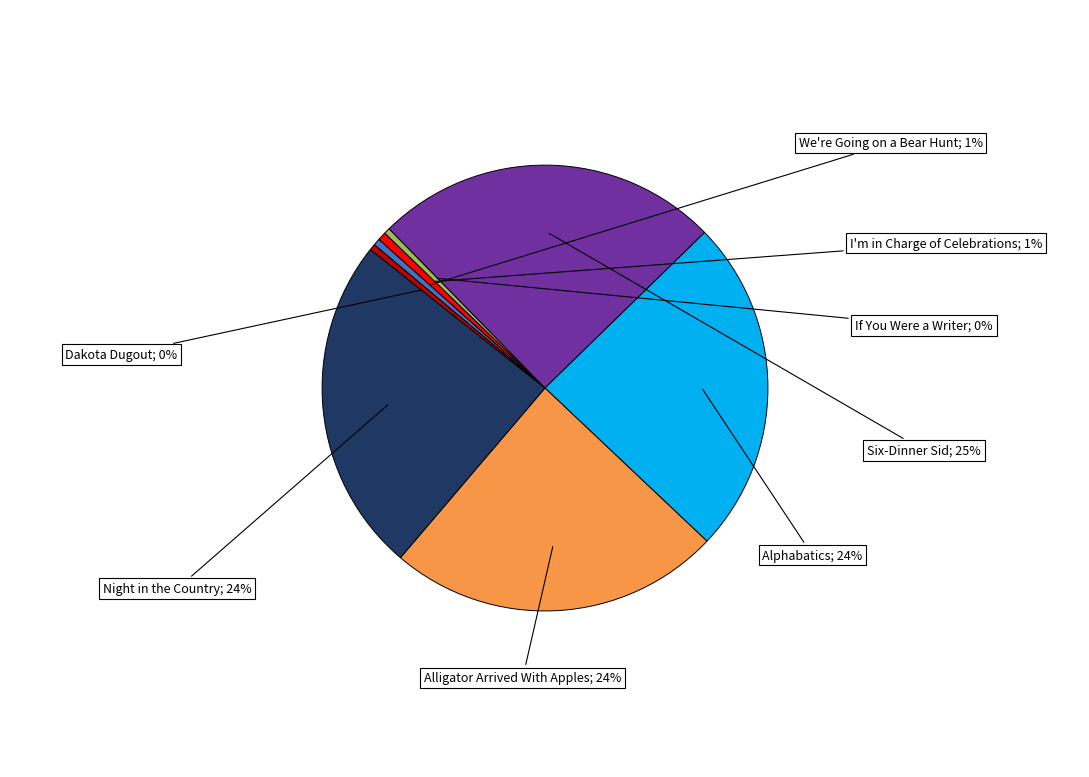

How many segments does this pie chart have?

8